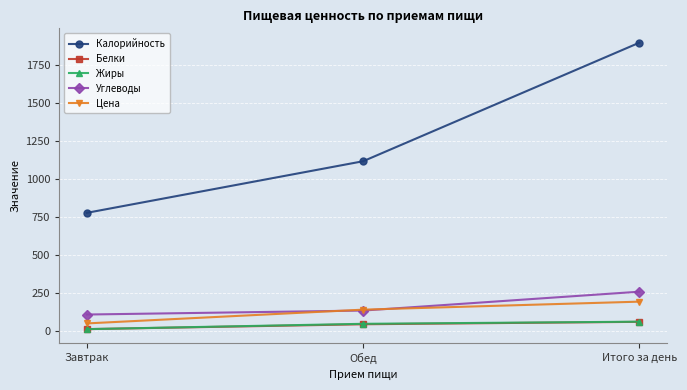

What is the value of the Калорийность point at the 3rd from the left?

1897.0